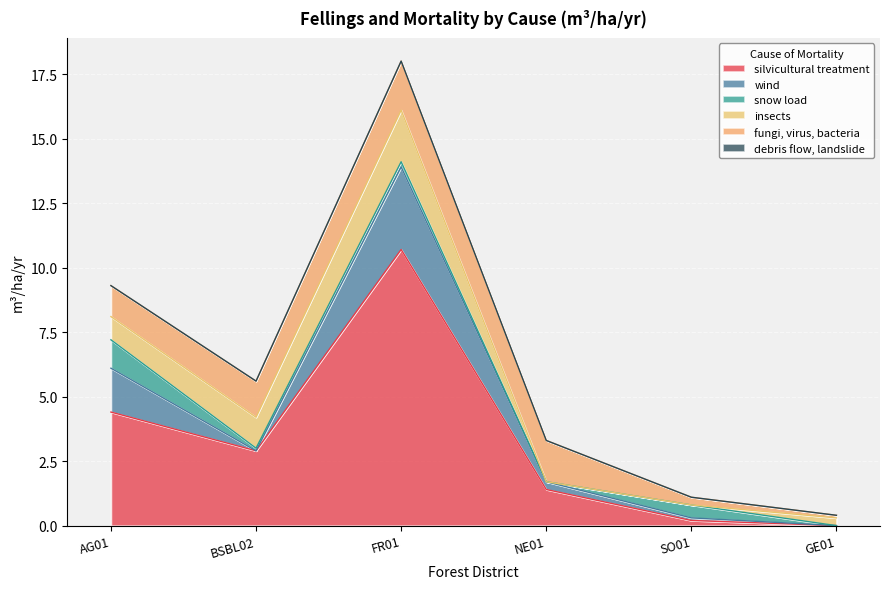

The insects series shows 0.3 at GE01. True or false?

True